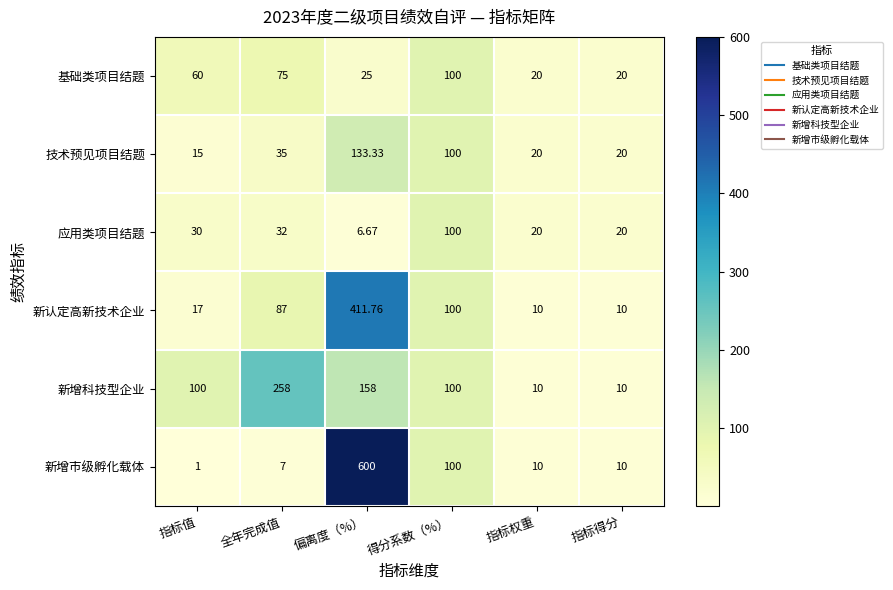

Where is 技术预见项目结题 nearest to the value 74?

得分系数（%）